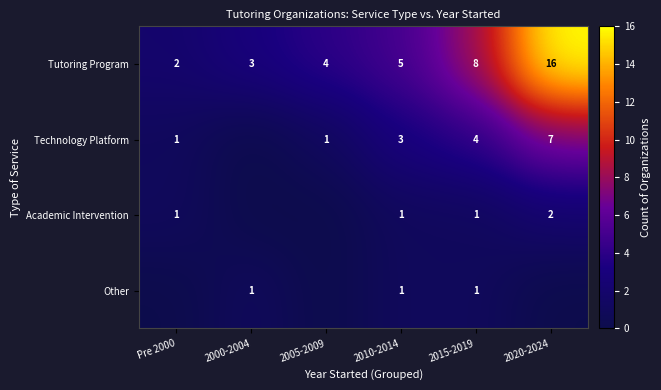

What is the total value across all series at 2015-2019?

14